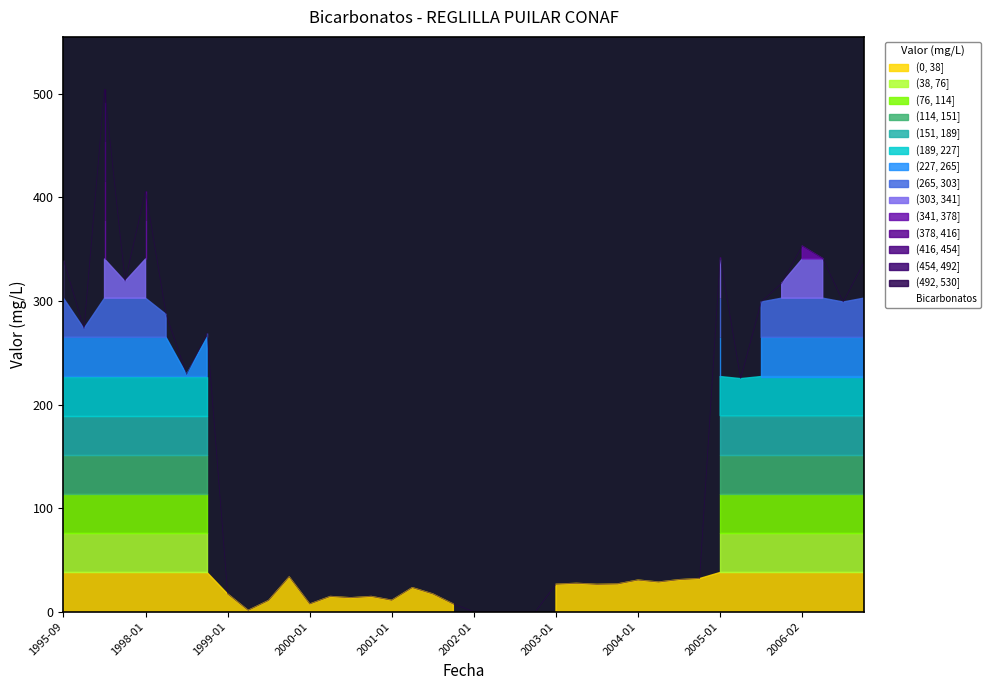

What is the ratio of the value at 1999-10 to the value at 2001-04?

1.4